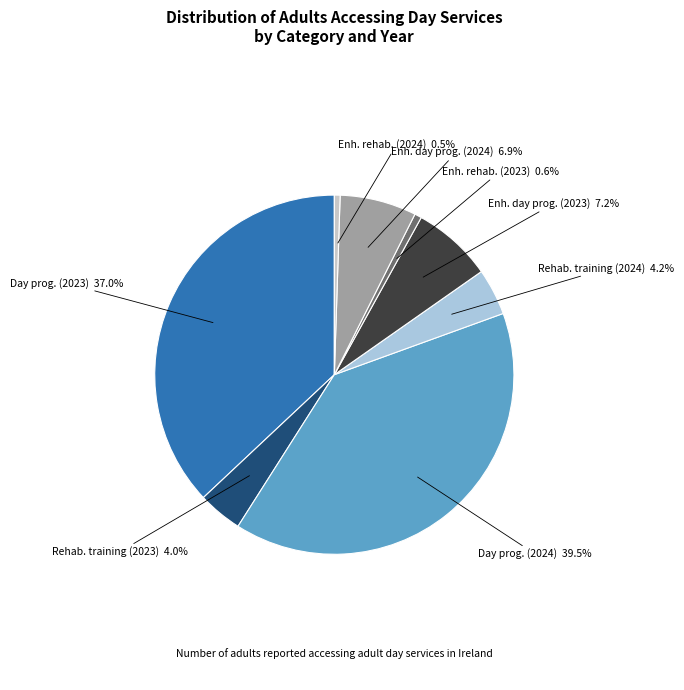

What portion of the pie excludes Enh. rehab. (2024)?

99.5%